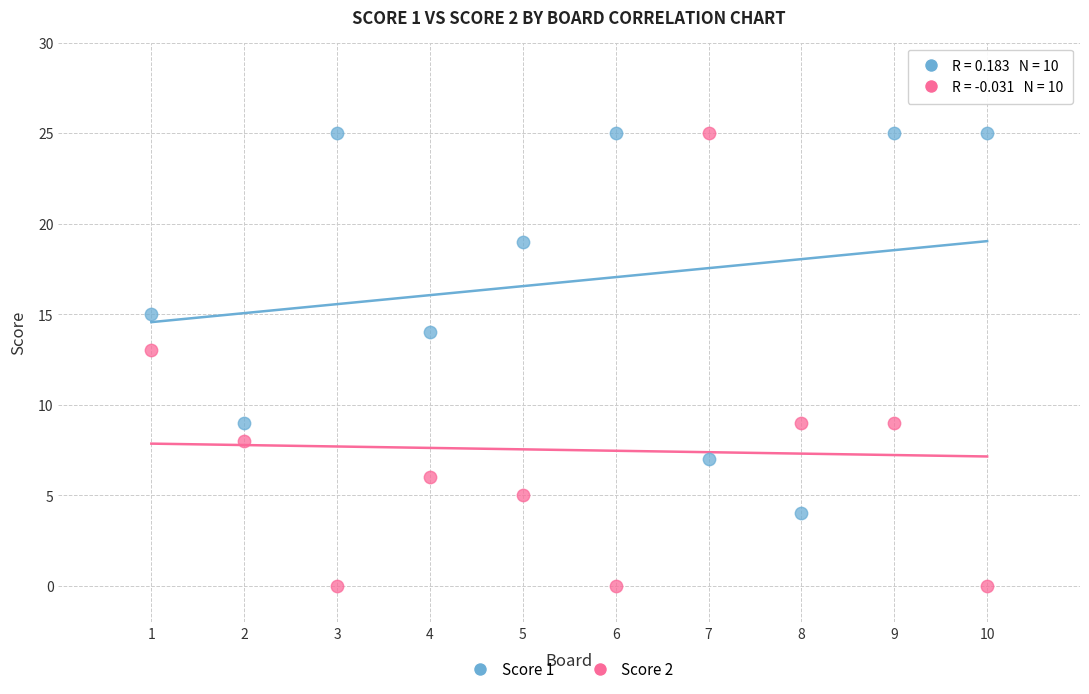

Across all data points, what is the range of X values (max minus min)?

9